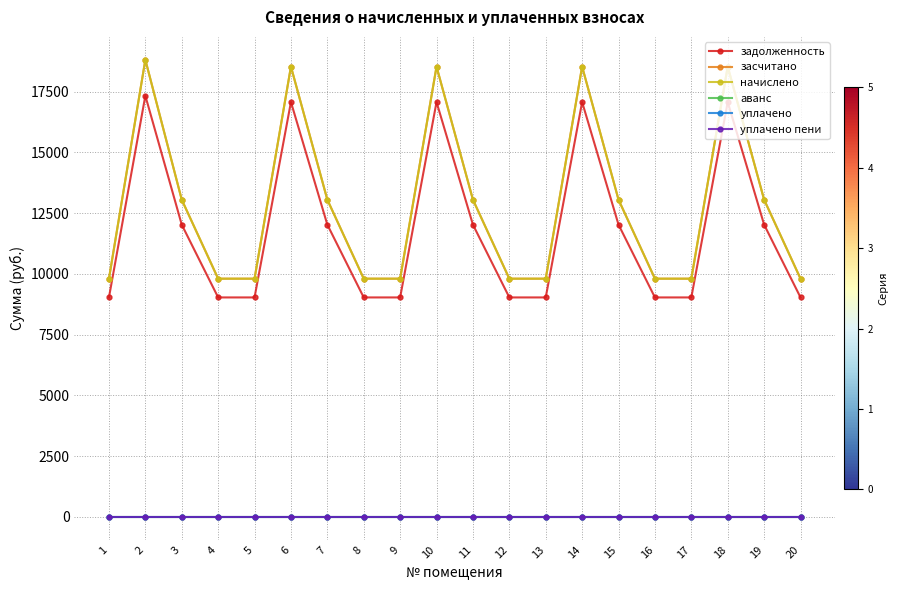

Is the value of уплачено пени at 20 greater than the value of задолженность at 20?

No